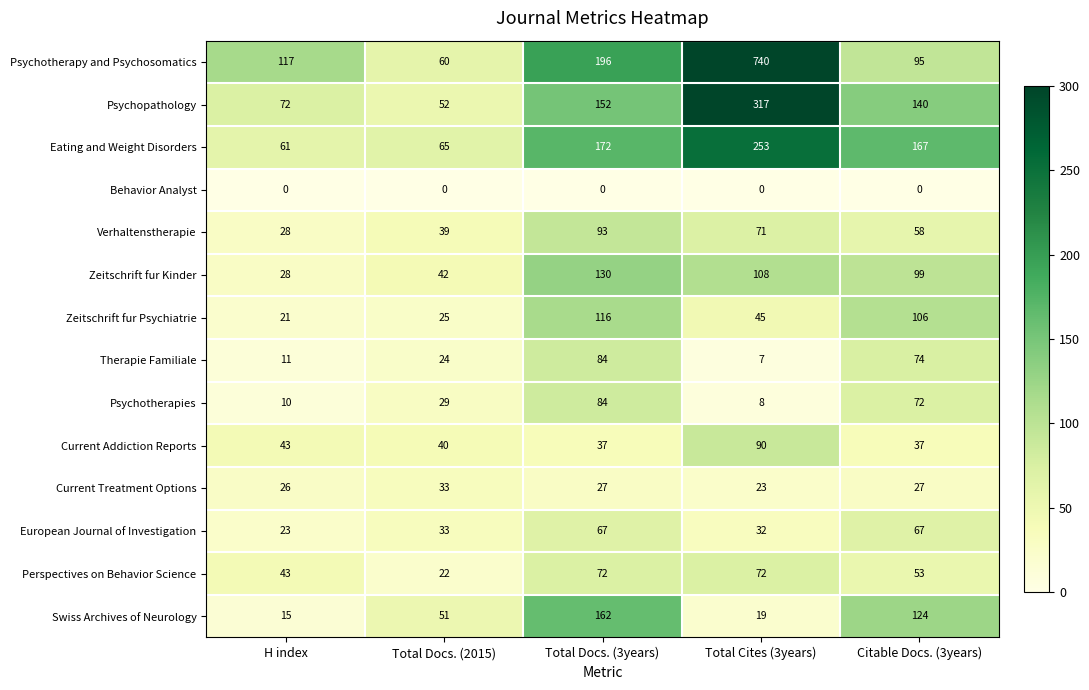

Which label corresponds to the largest value in the chart?

Total Cites (3years)